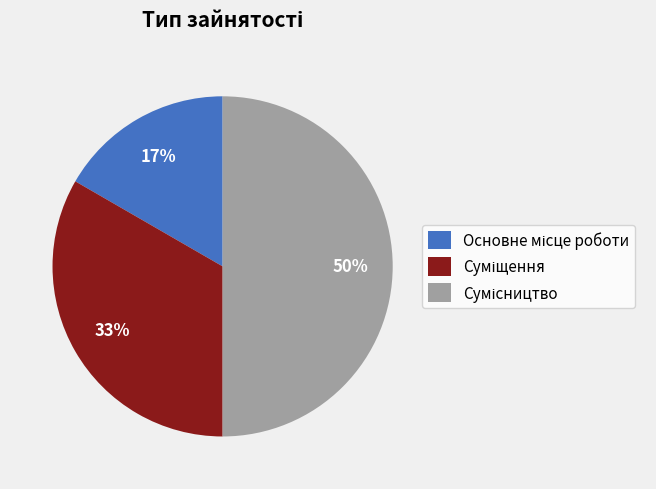

To the nearest percent, what is the average slice percentage?

33%